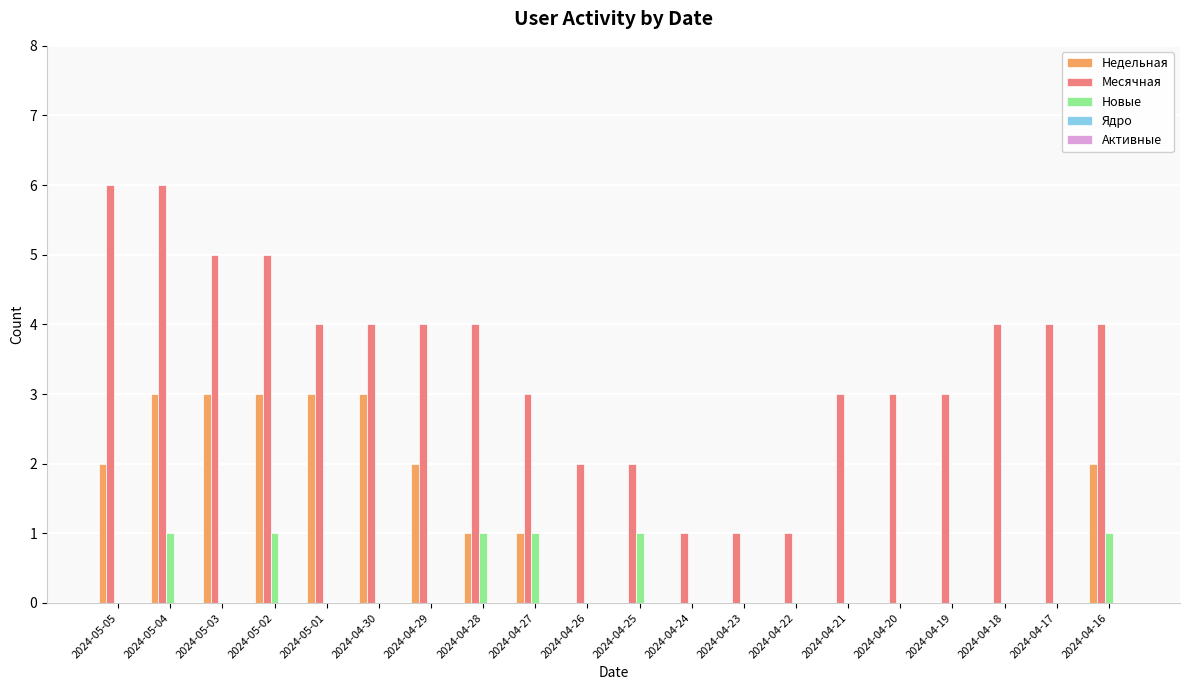

The Месячная series shows 6 at 2024-04-28. True or false?

False